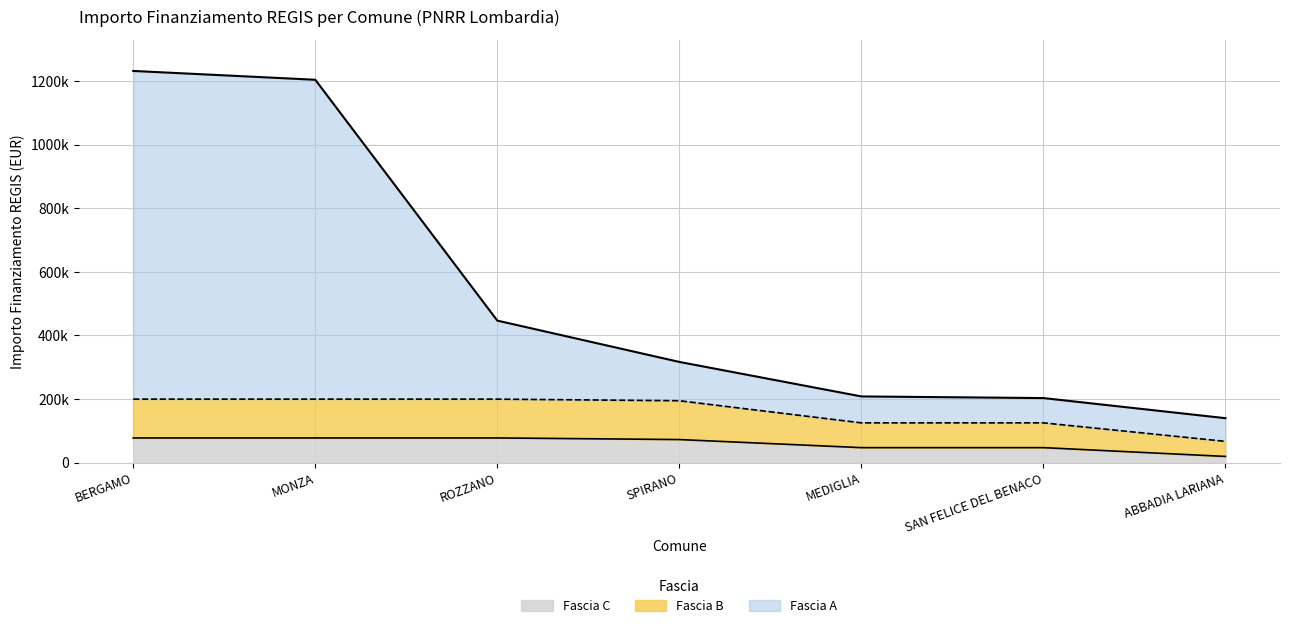

What is the difference between the maximum and minimum values in the Fascia C series?

58145